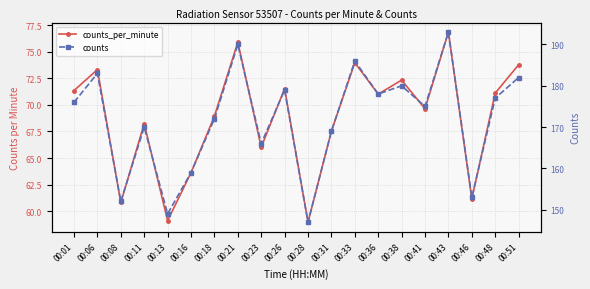

Reading left to right, list all the values displayed in this chart.

counts_per_minute: 00:01=71.3	00:06=73.3	00:08=60.8	00:11=68.2	00:13=59.1	00:16=63.6	00:18=68.9	00:21=75.9	00:23=66.0	00:26=71.5	00:28=59.0	00:31=67.5	00:33=74.0	00:36=71.0	00:38=72.3	00:41=69.6	00:43=76.8	00:46=61.2	00:48=71.1	00:51=73.8
counts: 00:01=176.0	00:06=183.0	00:08=152.0	00:11=170.0	00:13=149.0	00:16=159.0	00:18=172.0	00:21=190.0	00:23=166.0	00:26=179.0	00:28=147.0	00:31=169.0	00:33=186.0	00:36=178.0	00:38=180.0	00:41=175.0	00:43=193.0	00:46=153.0	00:48=177.0	00:51=182.0